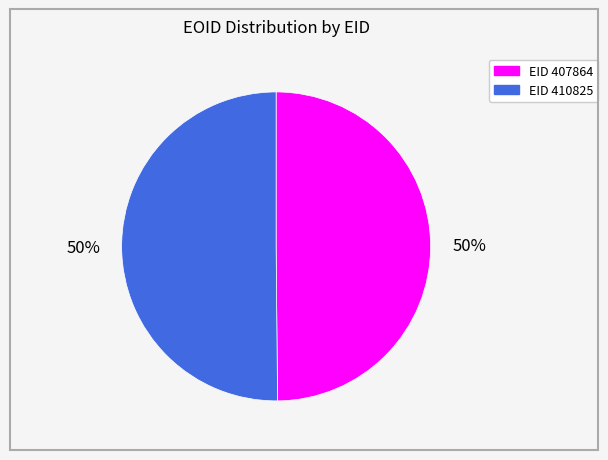

To the nearest percent, what is the average slice percentage?

50%